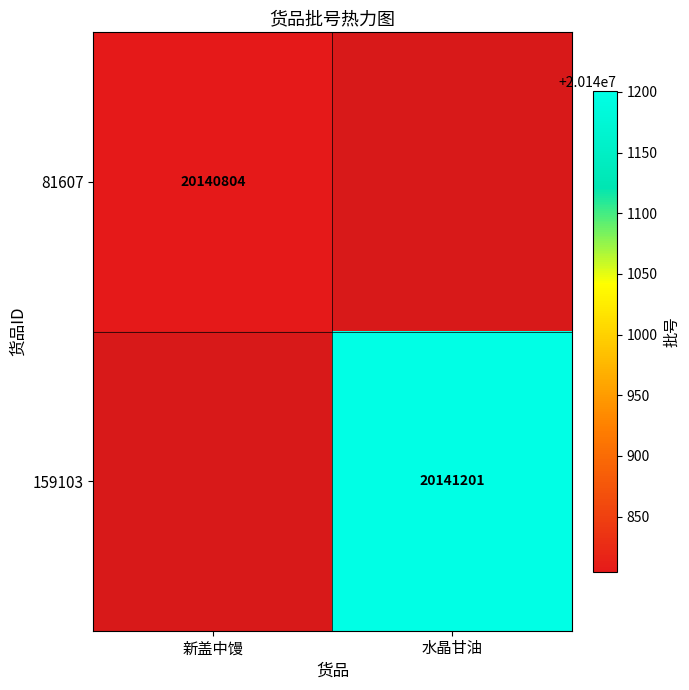

Is the value of 159103 at 水晶甘油 greater than the value of 81607 at 新盖中馒?

Yes